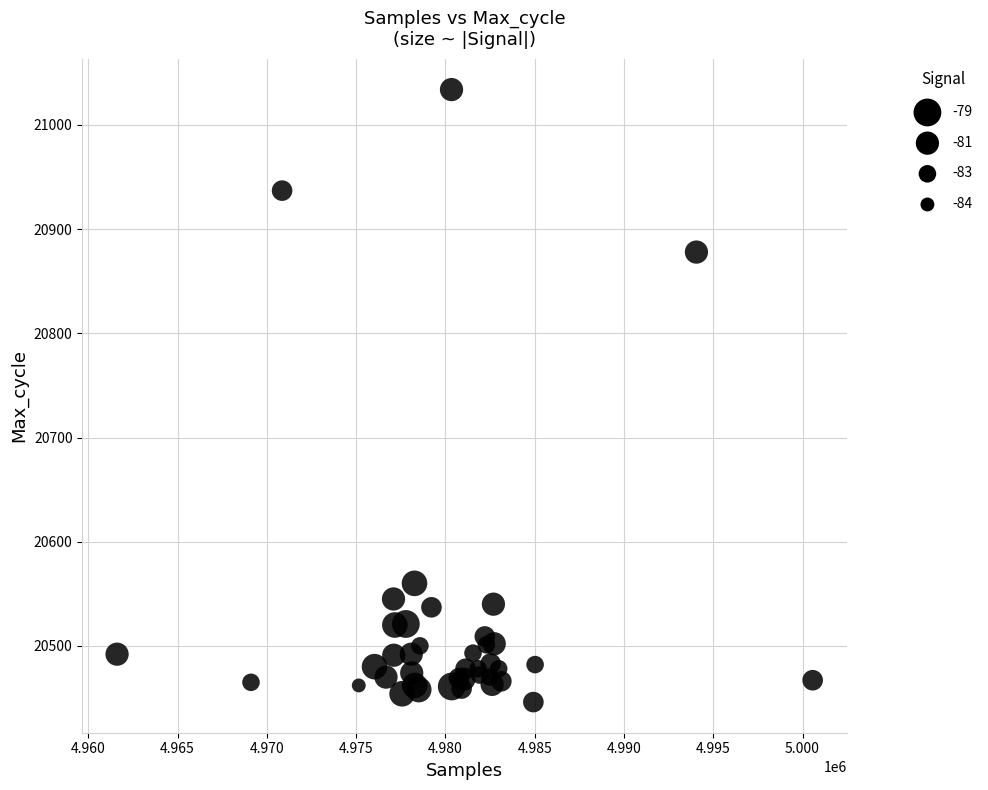

What Y value in the scatter plot is closest to 20740?

20878